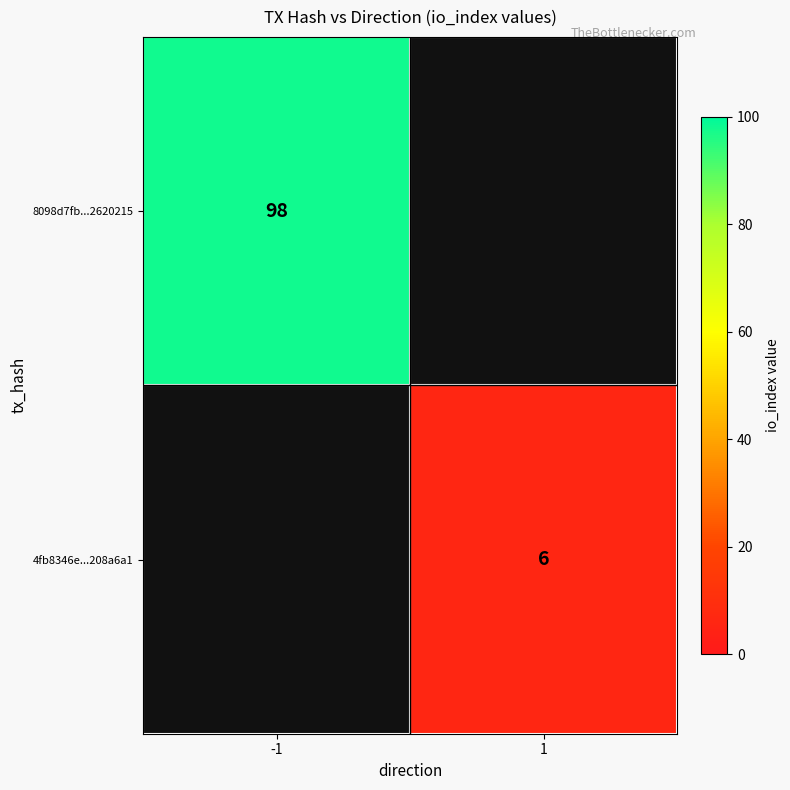

True or false: 4fb8346e...208a6a1 has a value of 6 at 1.

True